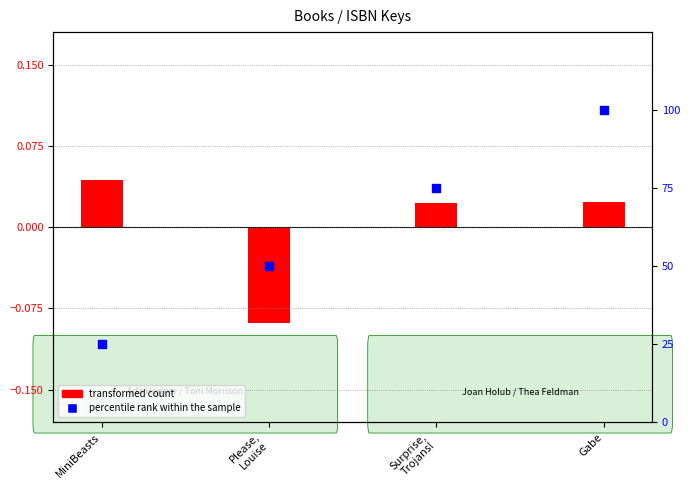

What are all the series names shown in the legend?

transformed count, percentile rank within the sample